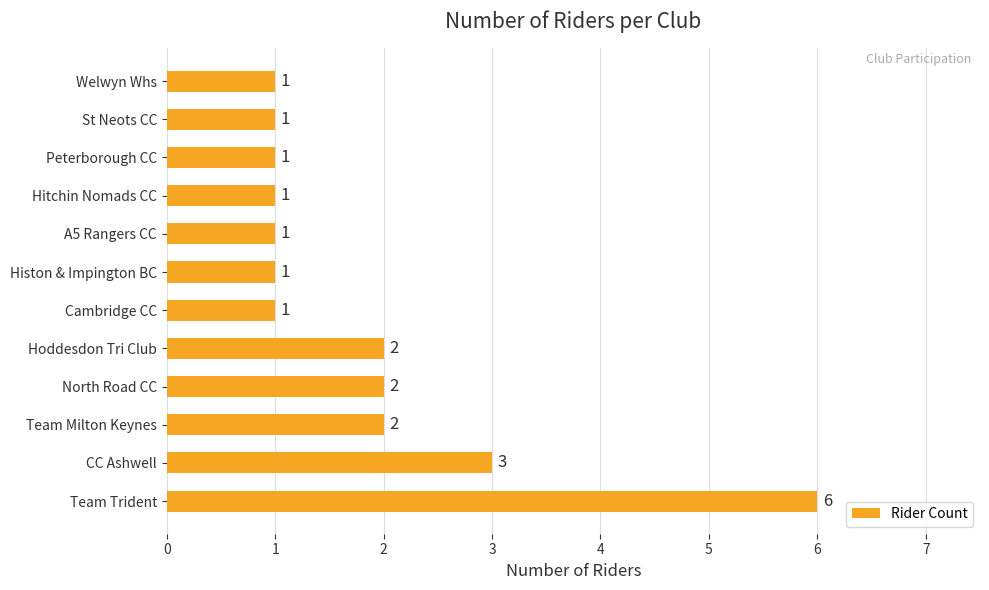

The value at Histon & Impington BC is 1. True or false?

True